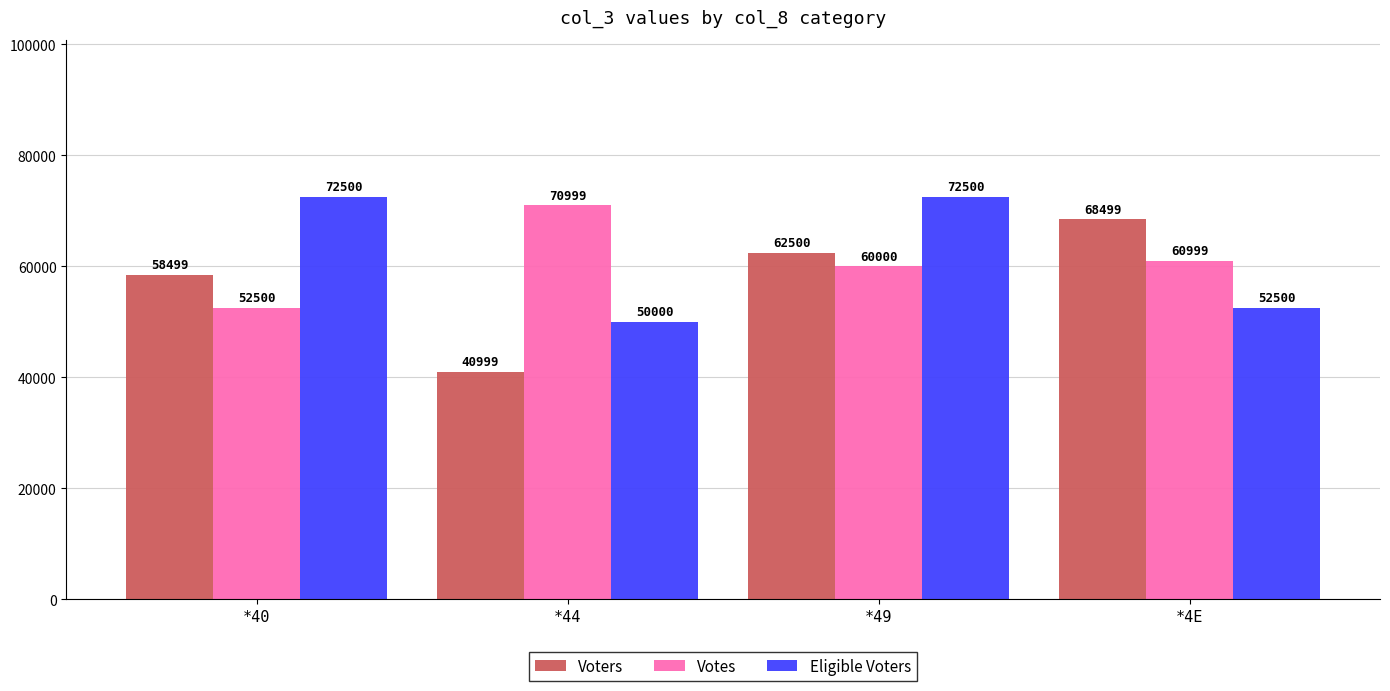

What are all the series names shown in the legend?

Voters, Votes, Eligible Voters